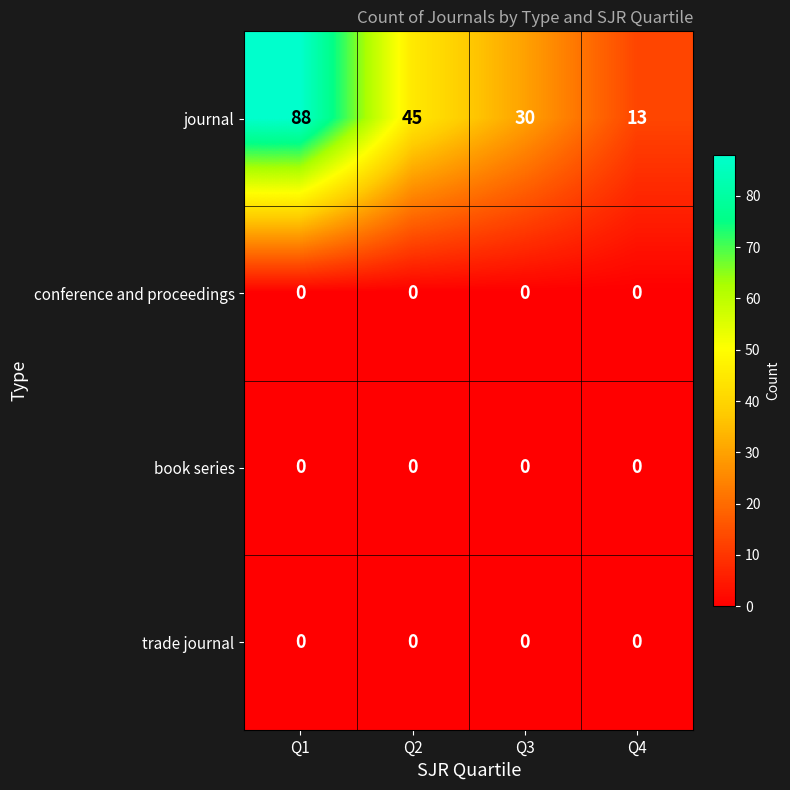

At how many categories does at least one series exceed 21?

3